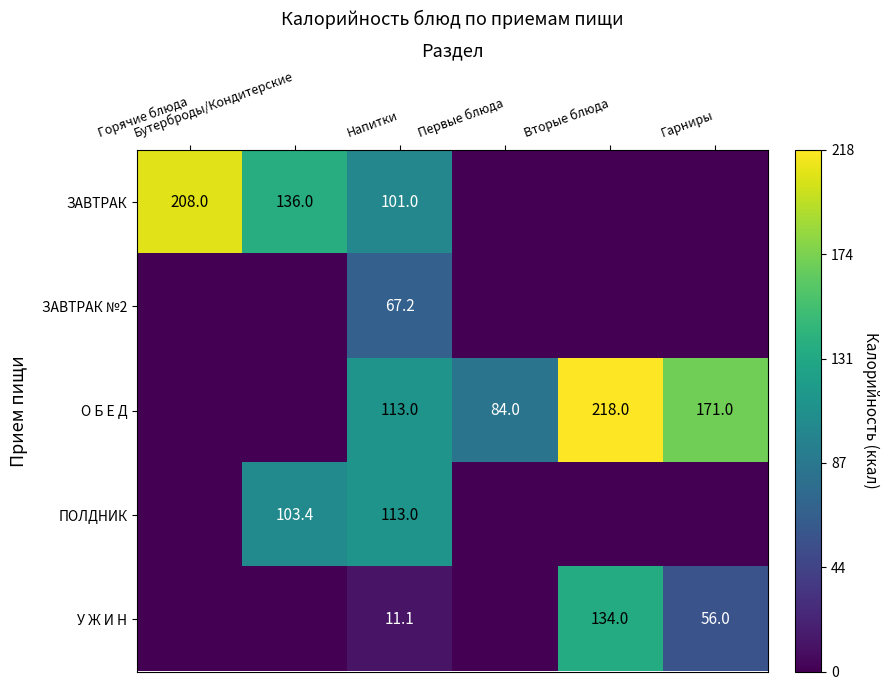

What is the total value across all series at Гарниры?

227.0